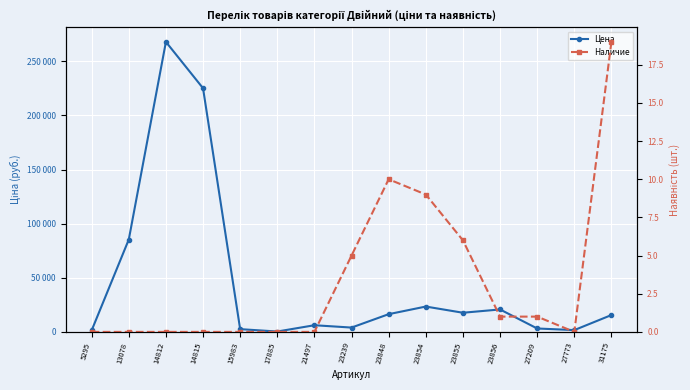

What is the difference between the Наличие values at 31175 and 21497?

19